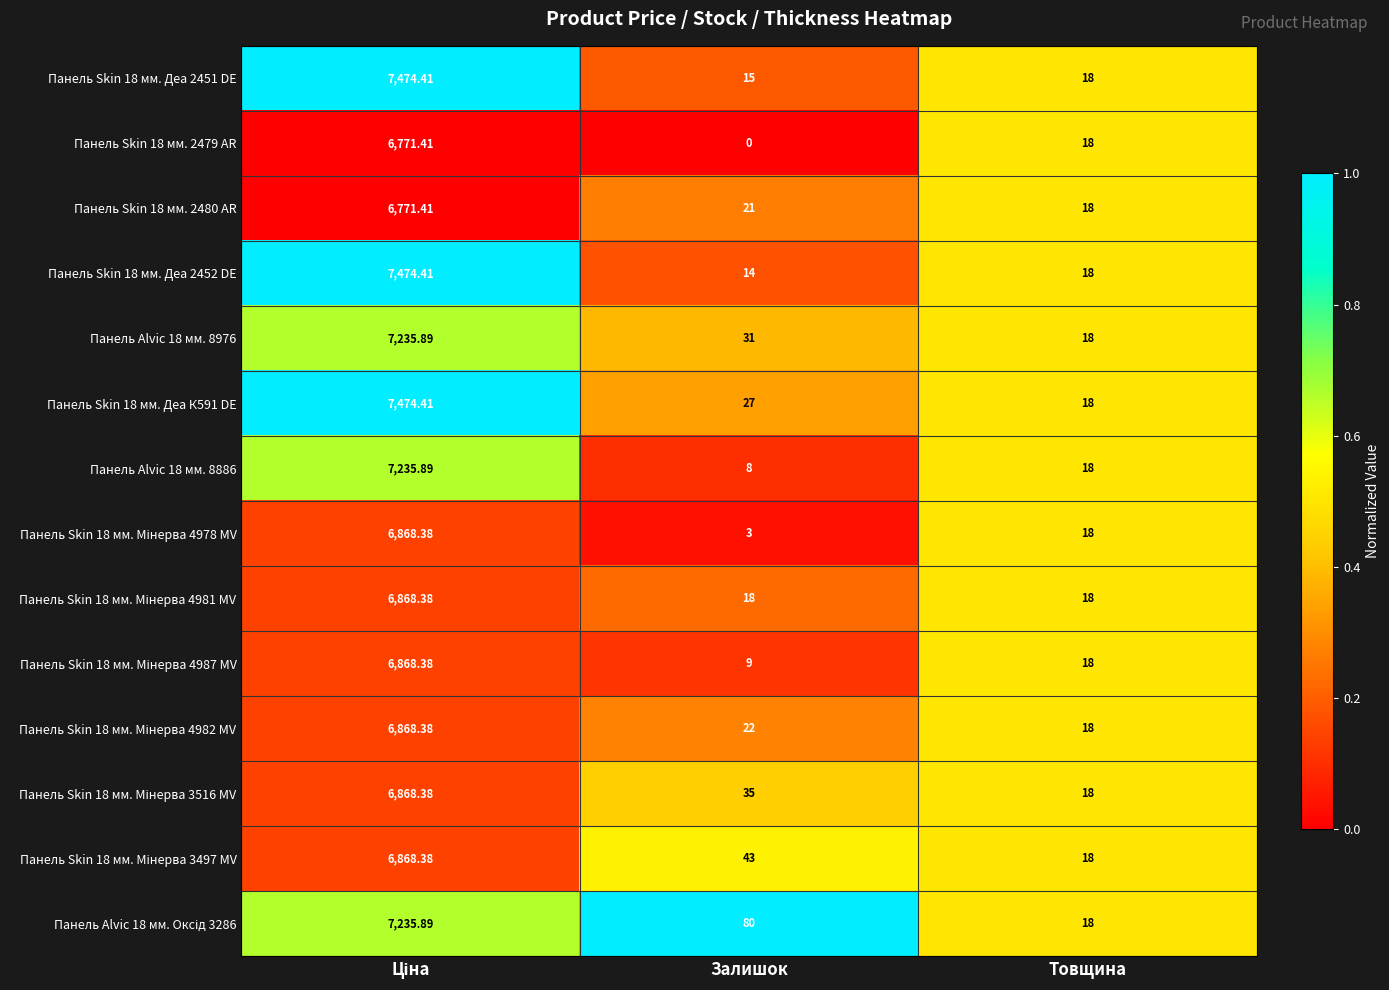

At which label is Панель Skin 18 мм. 2480 AR closest to 3394?

Залишок